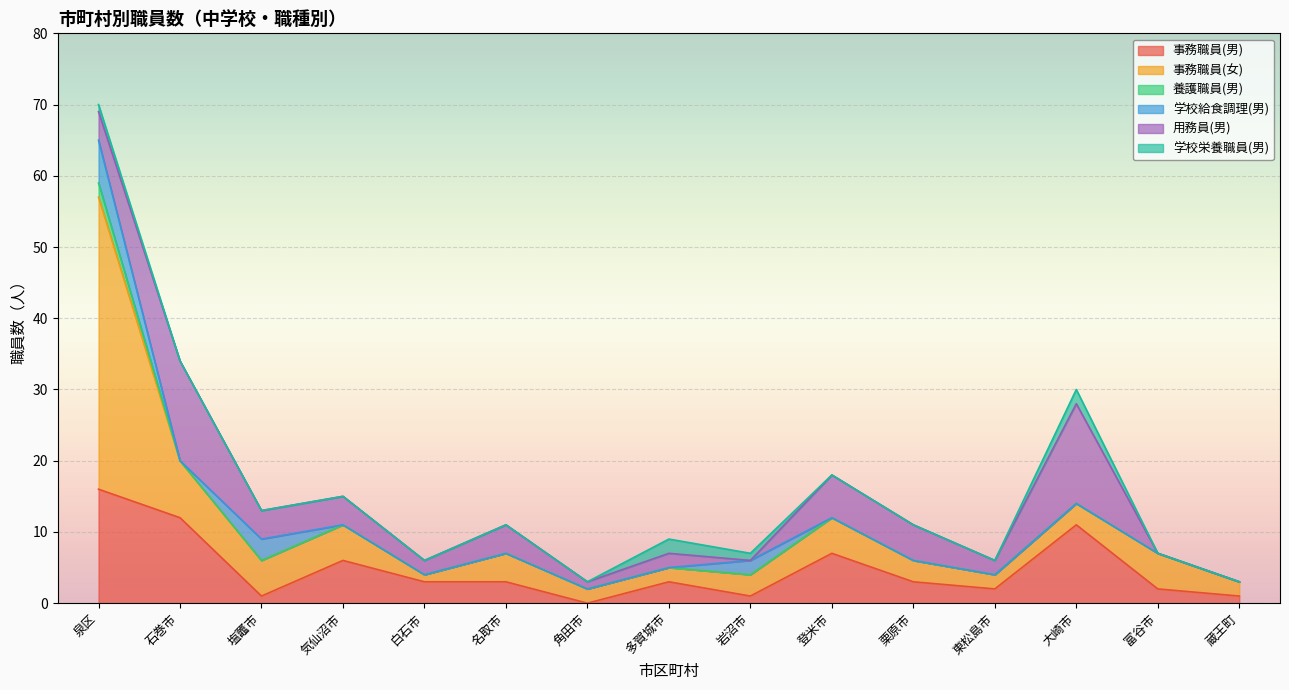

What is the sum of all 学校栄養職員(男) values?

6